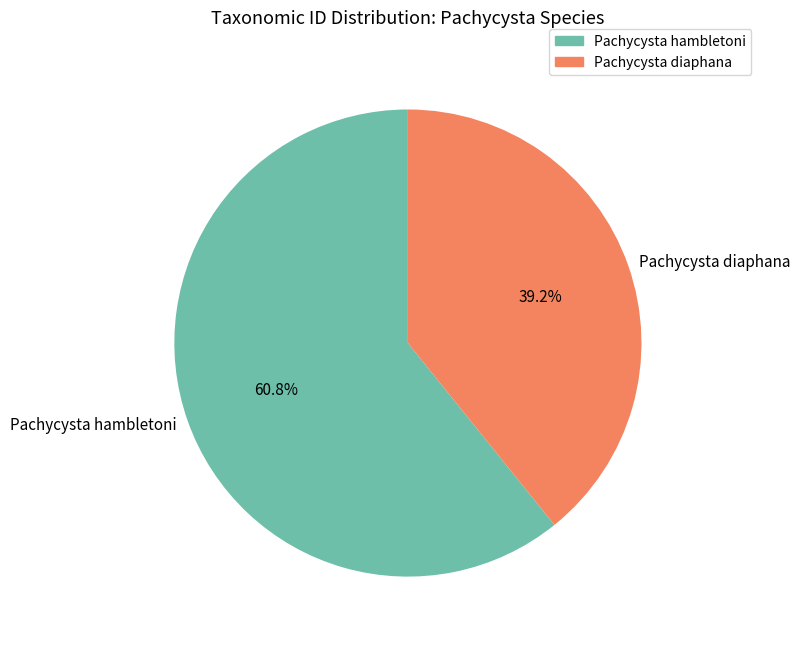

Which slice is the largest?

Pachycysta hambletoni